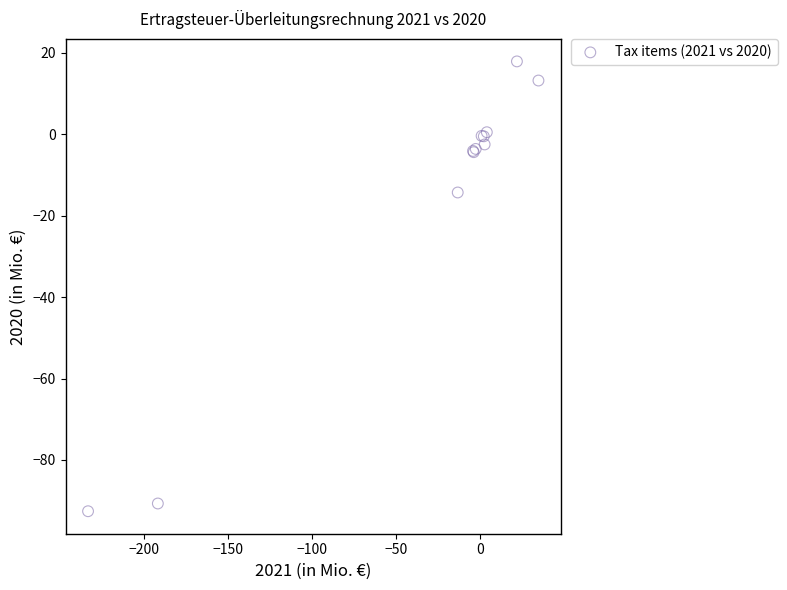

What Y value in the scatter plot is closest to -37?

-14.3